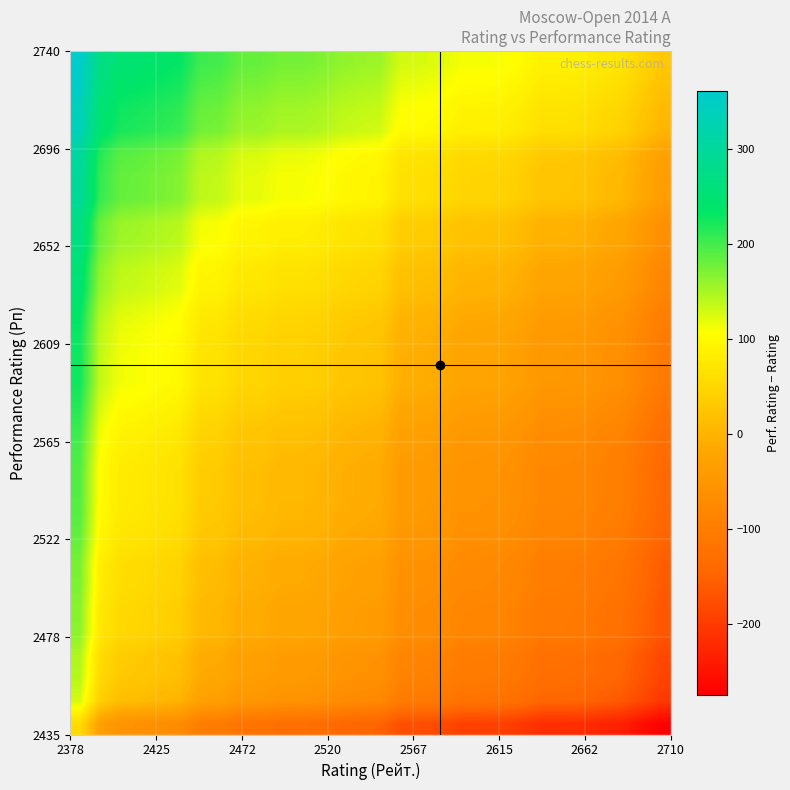

What is the minimum value shown in the chart?

-275